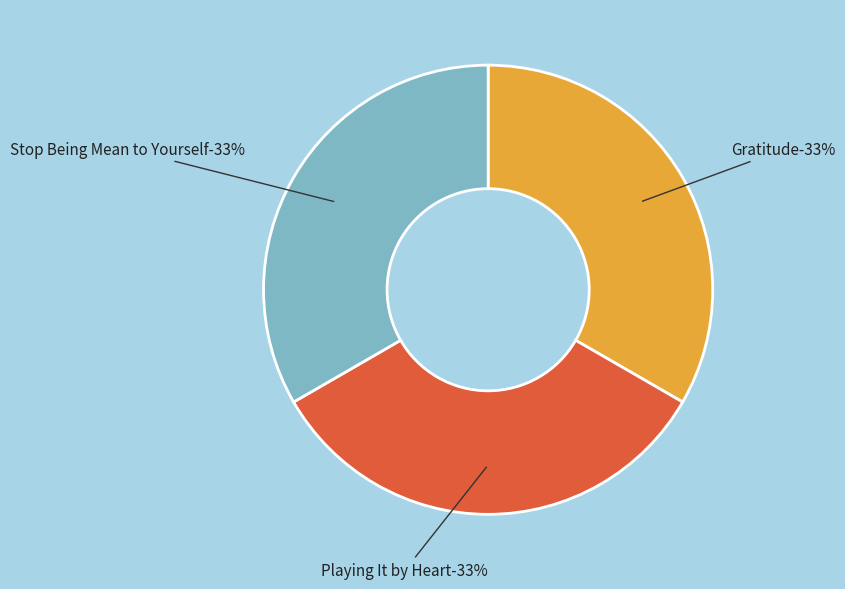

To the nearest percent, what percentage of the pie is Playing It by Heart?

33%